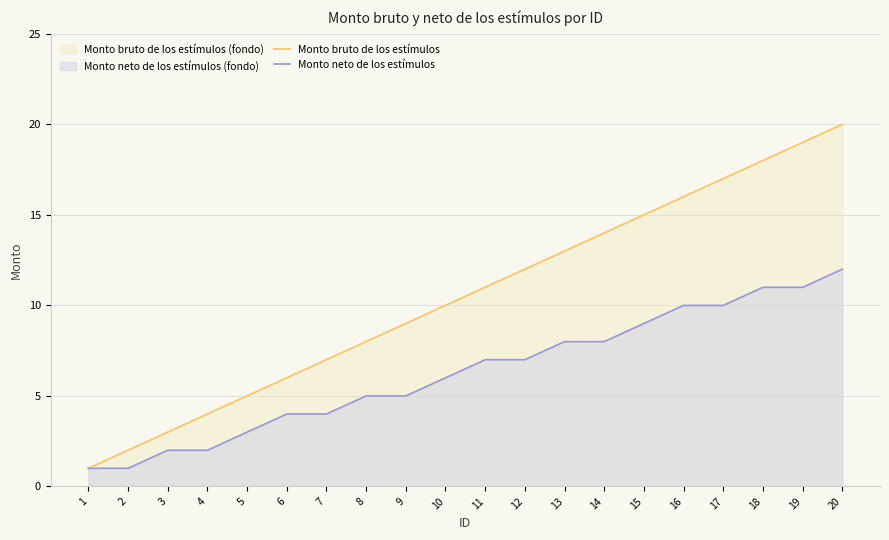

Reading left to right, what are all the values shown in this chart?

Monto bruto de los estímulos: 1=1	2=2	3=3	4=4	5=5	6=6	7=7	8=8	9=9	10=10	11=11	12=12	13=13	14=14	15=15	16=16	17=17	18=18	19=19	20=20
Monto neto de los estímulos: 1=1	2=1	3=2	4=2	5=3	6=4	7=4	8=5	9=5	10=6	11=7	12=7	13=8	14=8	15=9	16=10	17=10	18=11	19=11	20=12